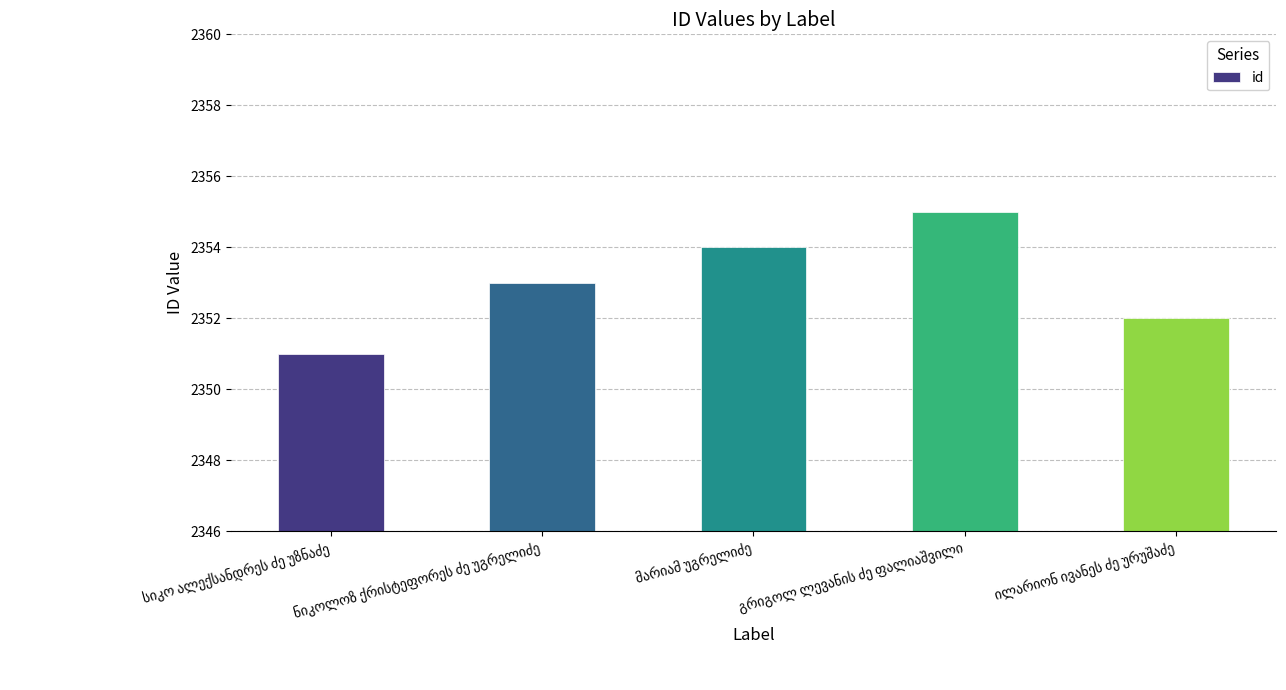

What is the value of the 1st bar from the left?

2351